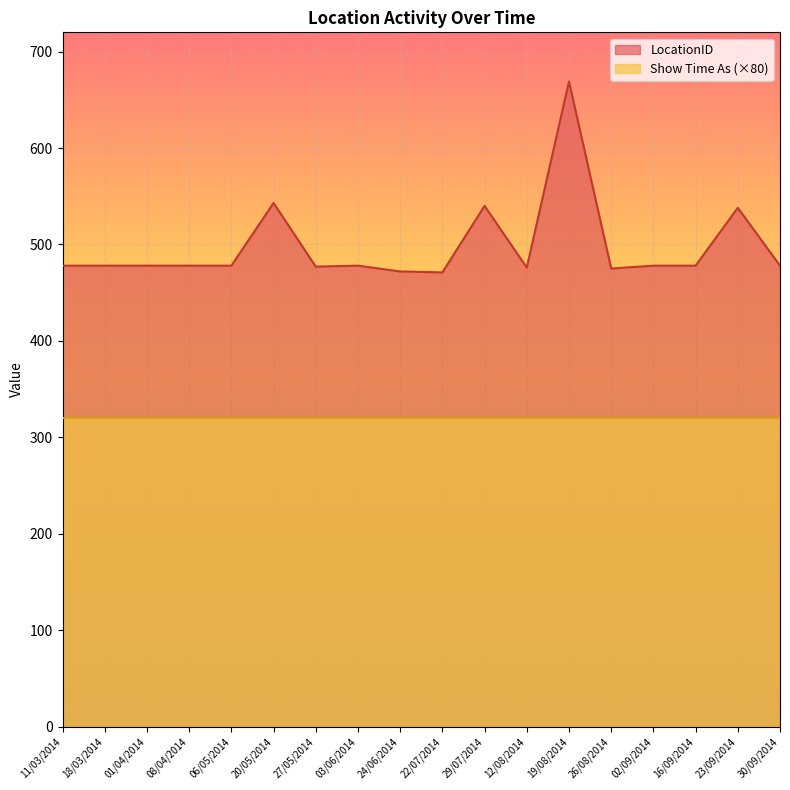

Approximately how many times larger is the value at 03/06/2014 compared to 24/06/2014?

1.0